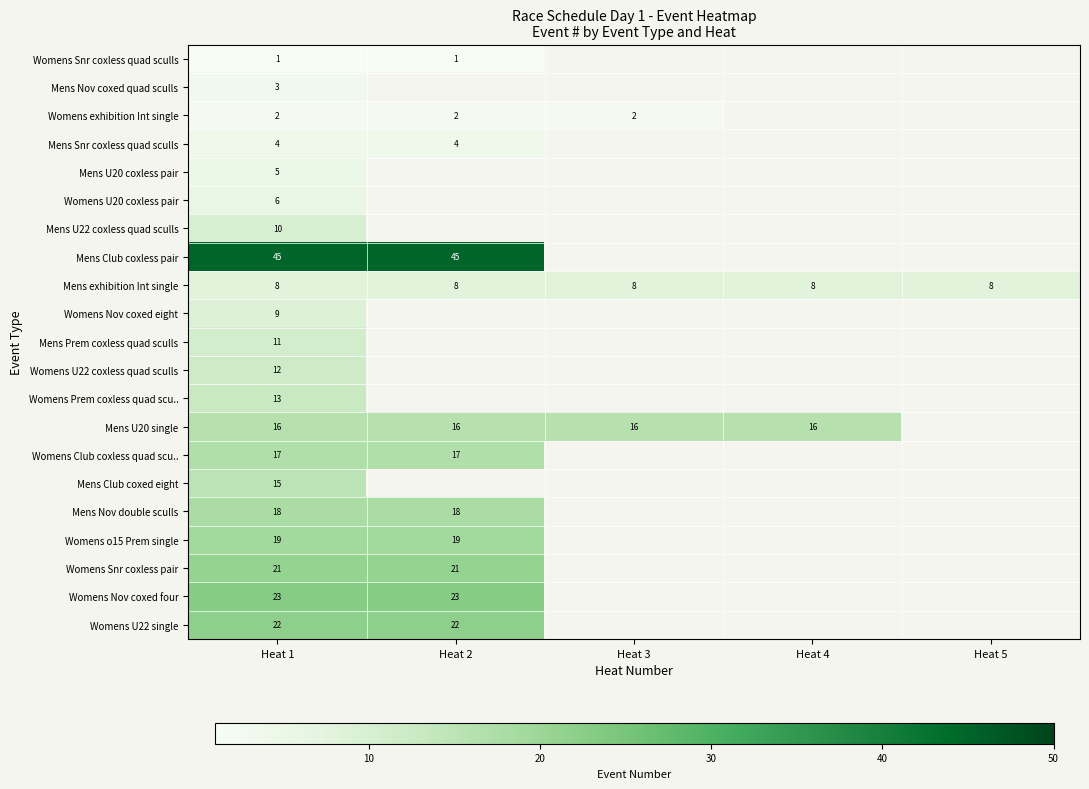

What value does the row_1 series have at Heat 1?

3.0